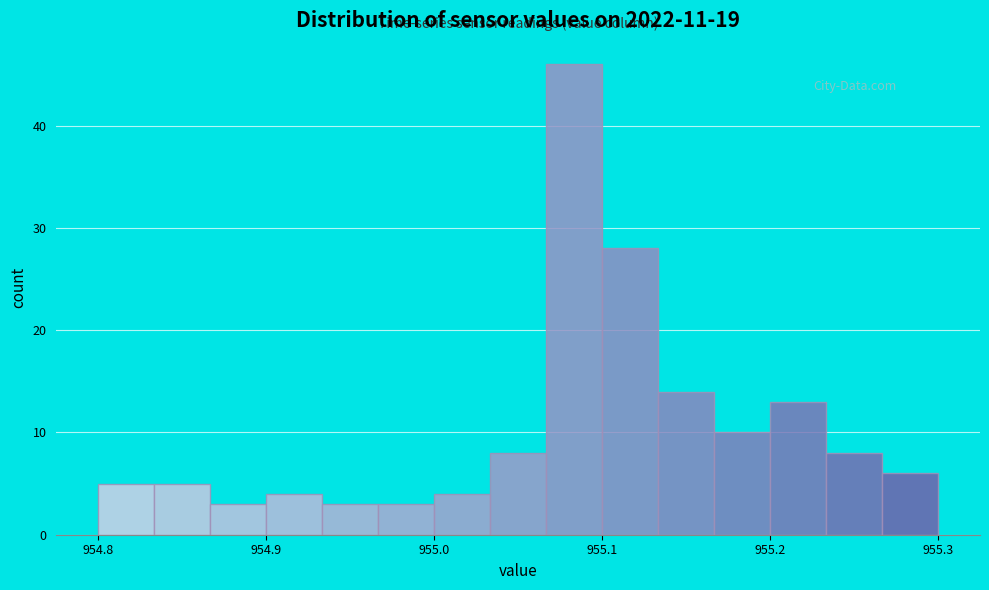

Around what value on the x-axis is the tallest bar? Give the approximate position of its centre, as read against the axis.

955.08